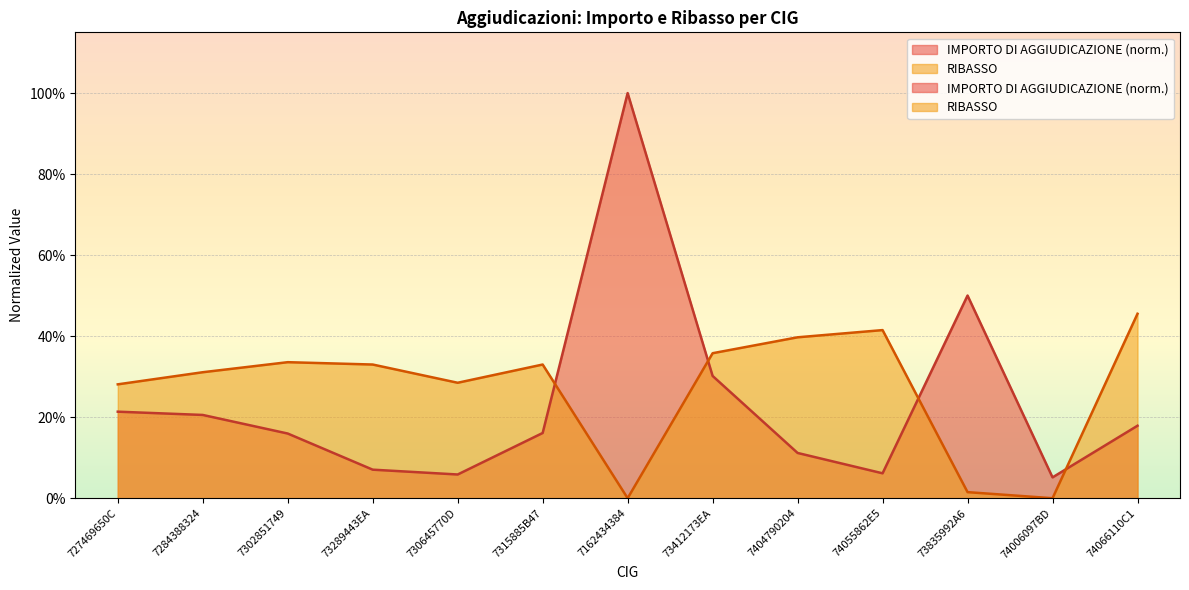

Reading left to right, extract all data points from this chart.

IMPORTO DI AGGIUDICAZIONE: 0.2	0.2	0.2	0.1	0.1	0.2	1.0	0.3	0.1	0.1	0.5	0.1	0.2
RIBASSO: 0.3	0.3	0.3	0.3	0.3	0.3	0.0	0.4	0.4	0.4	0.0	0.0	0.5